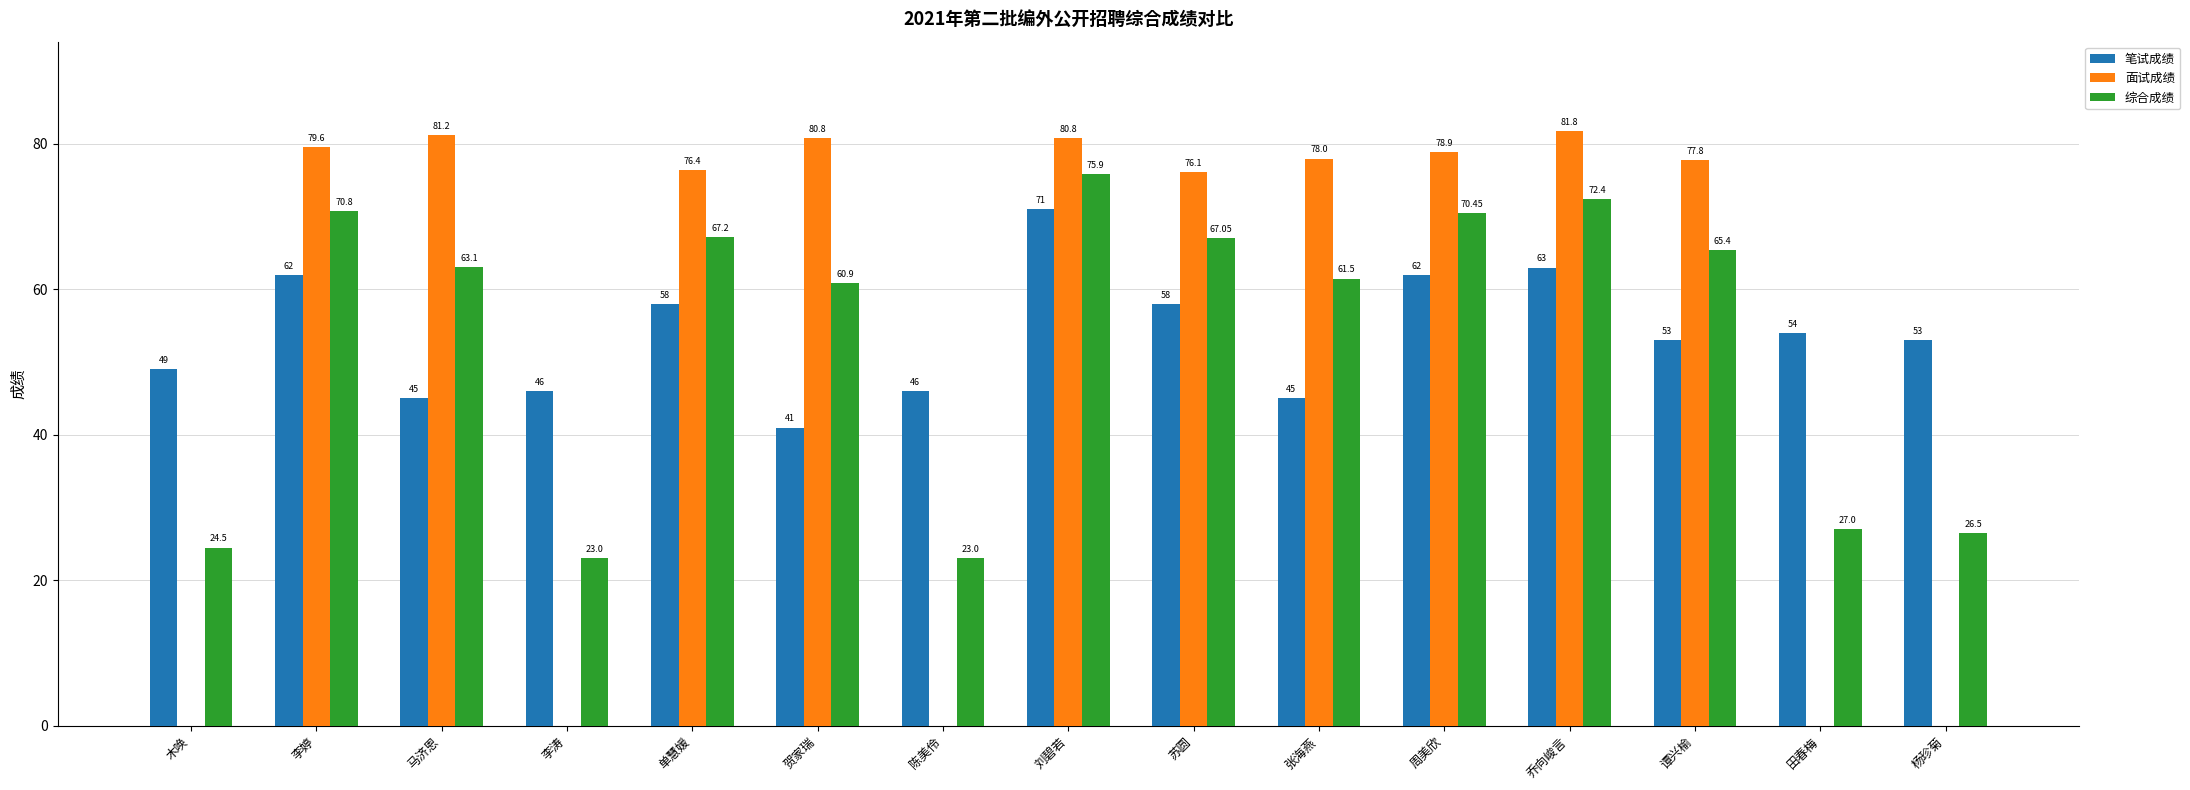

Which label corresponds to the largest value in the chart?

乔向峻言